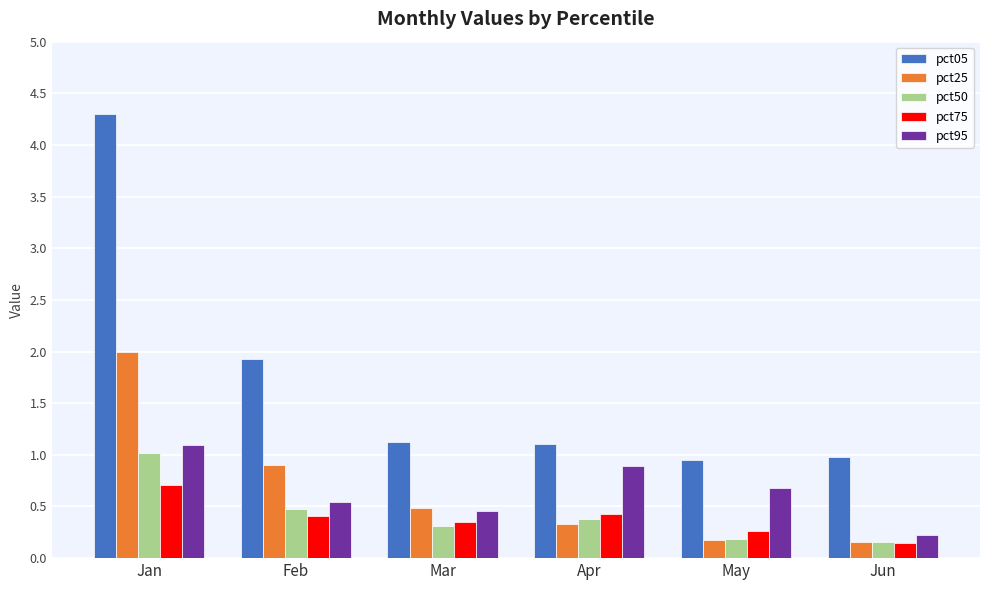

What is the difference between the second highest and second lowest values in the pct75 series?

0.2